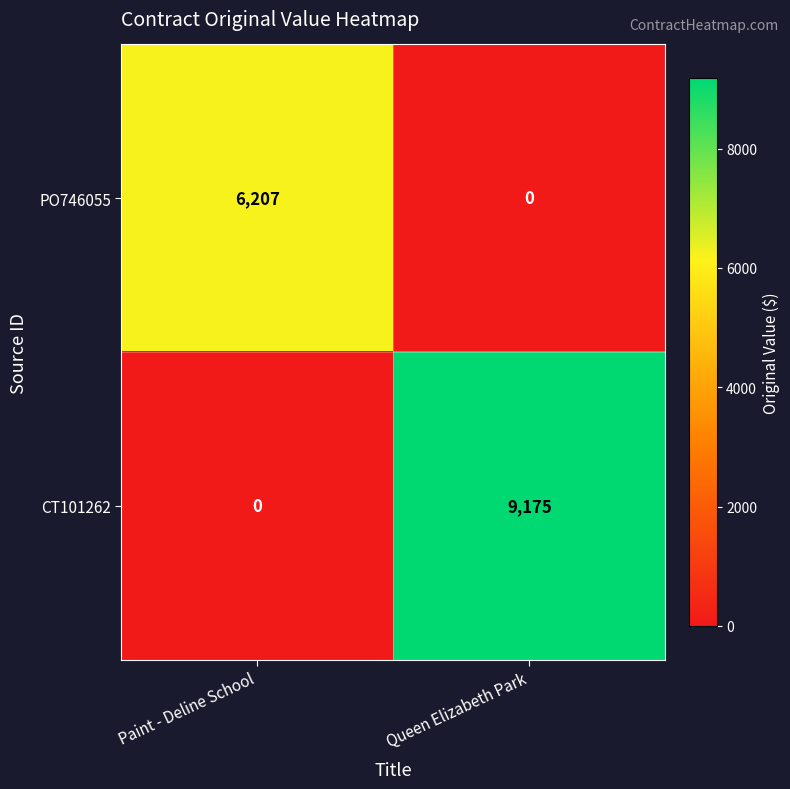

How many data points does each series have?

2